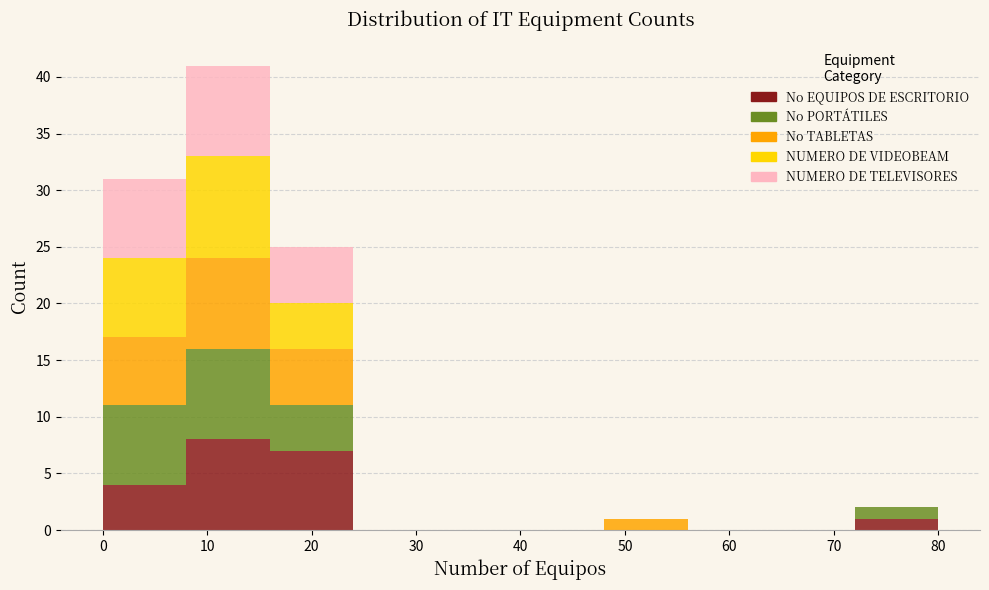

What is the total height of the stacked bar covering 16 to 24 on the x-axis? The values are not printed on the chart, so give them approximately, as read against the axis.

25